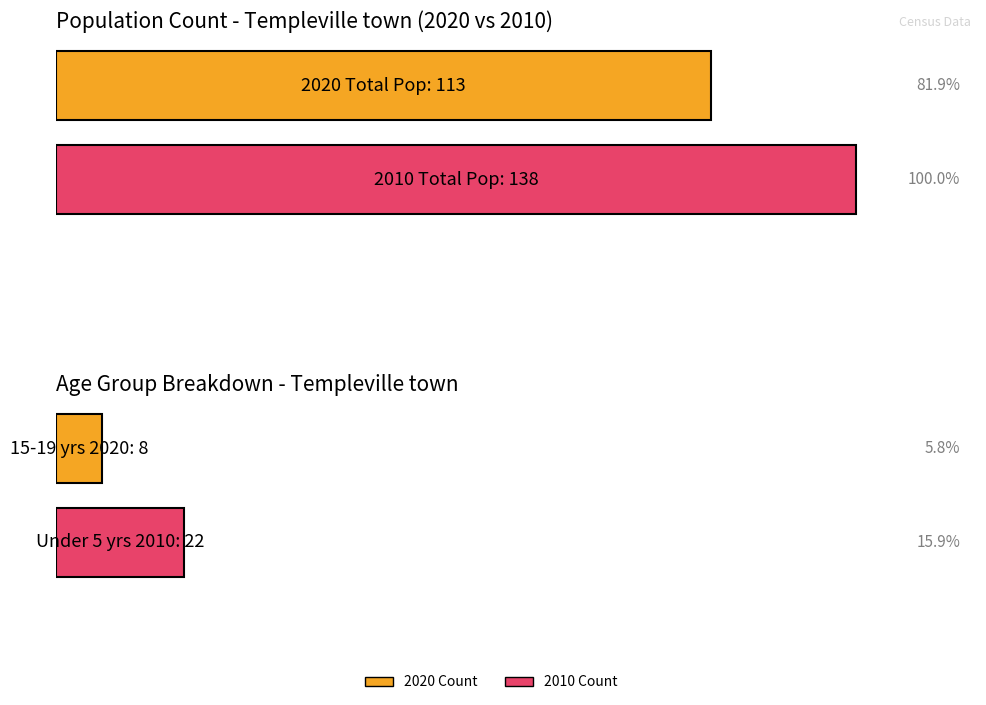

True or false: 2020 has a value of 2 at 25 to 29 years.

False